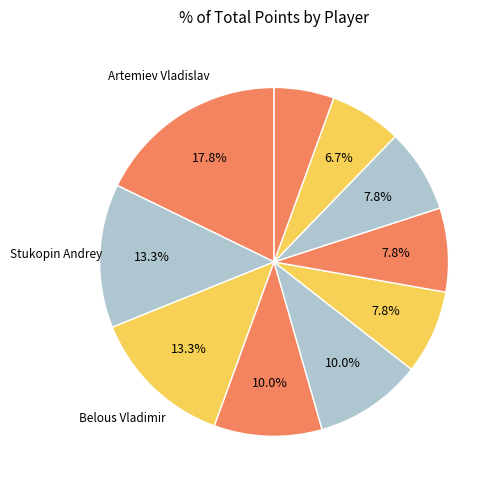

How many slices are in this pie chart?

10